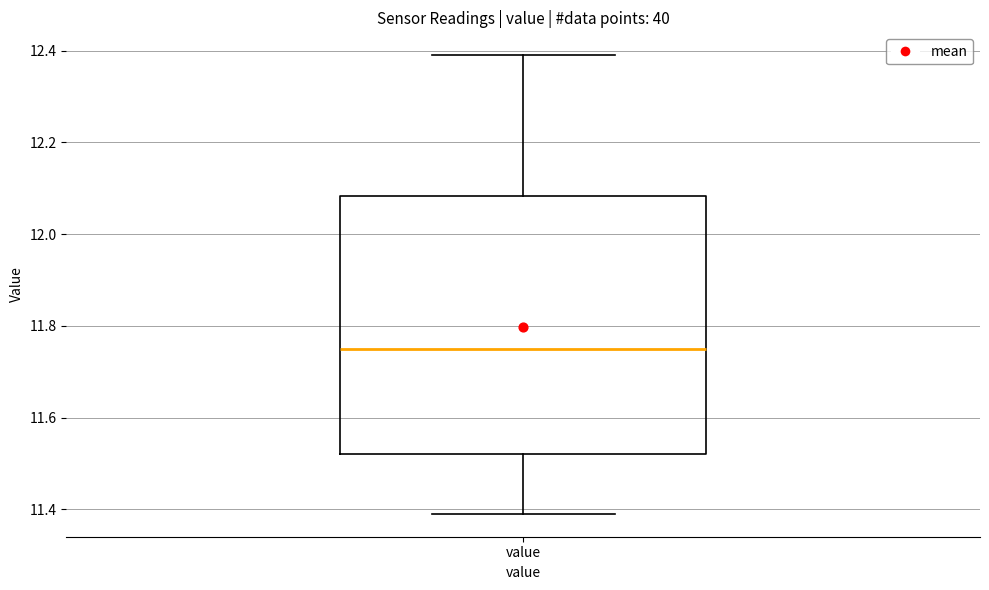

Where is the upper edge of the box for value on the y-axis? The values are not printed on the chart, so give them approximately, as read against the axis.

12.08